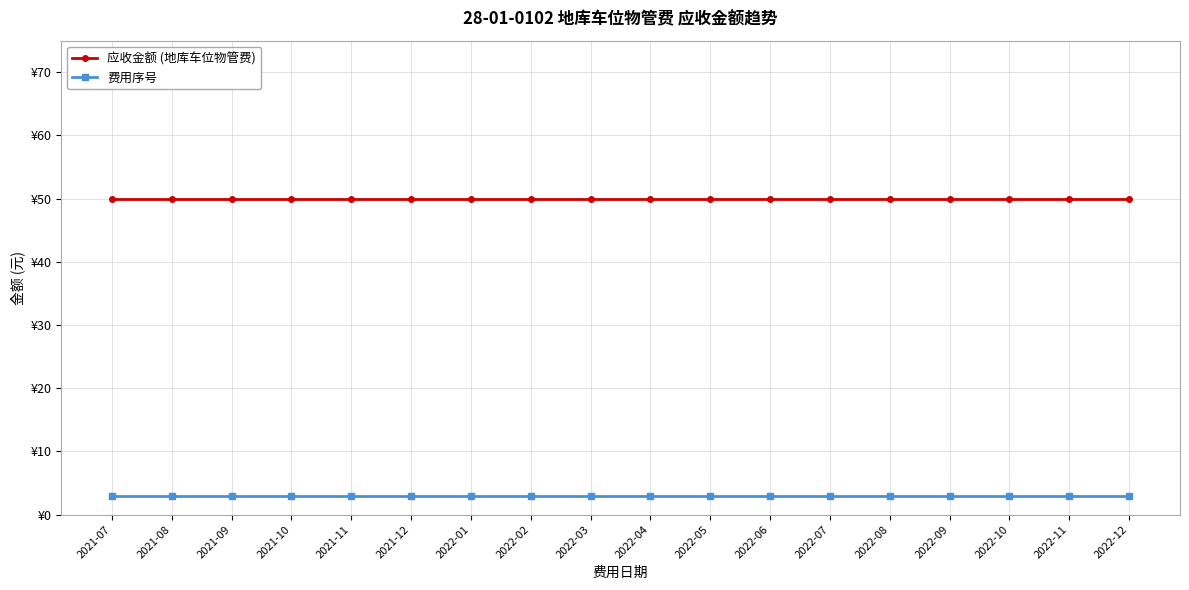

At which category is the sum across all series the highest?

2021-07